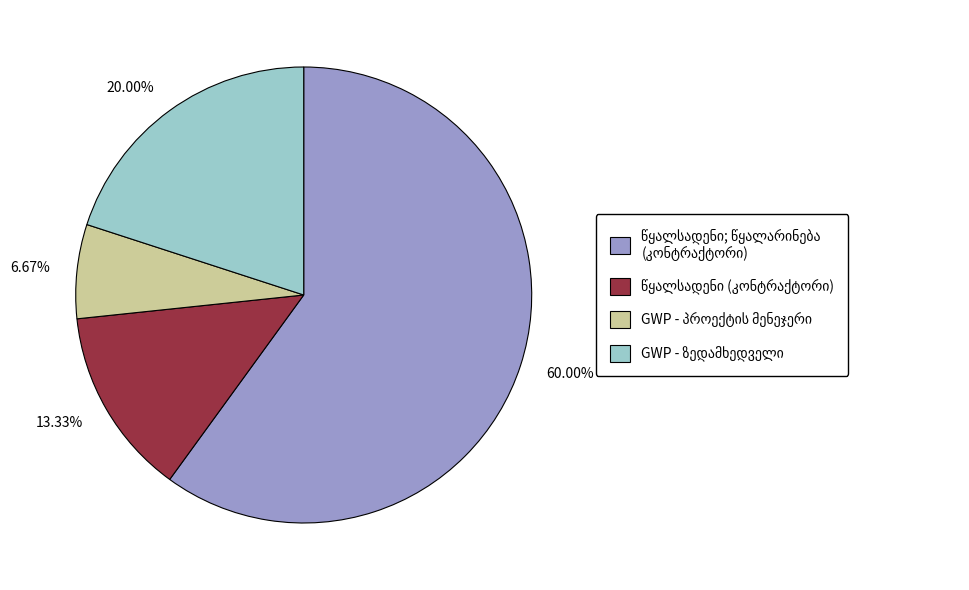

Approximately how many times larger is the value at 13.33% compared to 20.00%?

0.7